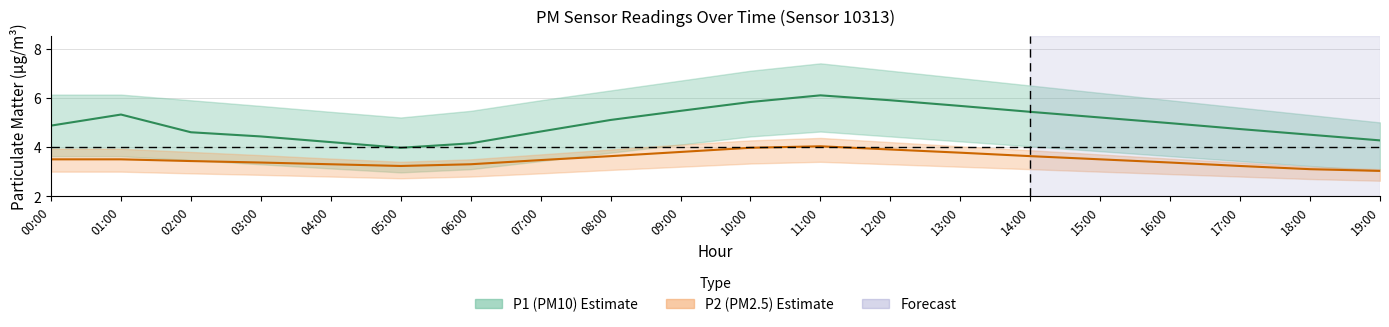

Reading right to left, what are all the values shown in this chart?

P1: 19:00=4.3	18:00=4.5	17:00=4.7	16:00=5.0	15:00=5.2	14:00=5.4	13:00=5.7	12:00=5.9	11:00=6.1	10:00=5.8	09:00=5.5	08:00=5.1	07:00=4.6	06:00=4.2	05:00=4.0	04:00=4.2	03:00=4.4	02:00=4.6	01:00=5.3	00:00=4.9
P2: 19:00=3.0	18:00=3.1	17:00=3.2	16:00=3.4	15:00=3.5	14:00=3.6	13:00=3.8	12:00=3.9	11:00=4.0	10:00=4.0	09:00=3.8	08:00=3.6	07:00=3.5	06:00=3.3	05:00=3.2	04:00=3.3	03:00=3.4	02:00=3.4	01:00=3.5	00:00=3.5
P1_upper: 19:00=5.0	18:00=5.3	17:00=5.6	16:00=5.9	15:00=6.2	14:00=6.5	13:00=6.8	12:00=7.1	11:00=7.4	10:00=7.1	09:00=6.7	08:00=6.3	07:00=5.9	06:00=5.5	05:00=5.2	04:00=5.4	03:00=5.7	02:00=5.9	01:00=6.1	00:00=6.1
P1_lower: 19:00=3.0	18:00=3.2	17:00=3.4	16:00=3.6	15:00=3.8	14:00=4.0	13:00=4.2	12:00=4.4	11:00=4.6	10:00=4.4	09:00=4.1	08:00=3.8	07:00=3.4	06:00=3.1	05:00=3.0	04:00=3.1	03:00=3.3	02:00=3.5	01:00=3.6	00:00=3.6
P2_upper: 19:00=3.1	18:00=3.2	17:00=3.4	16:00=3.5	15:00=3.7	14:00=3.9	13:00=4.0	12:00=4.2	11:00=4.4	10:00=4.3	09:00=4.1	08:00=3.9	07:00=3.7	06:00=3.5	05:00=3.4	04:00=3.5	03:00=3.7	02:00=3.8	01:00=3.9	00:00=3.9
P2_lower: 19:00=2.6	18:00=2.7	17:00=2.8	16:00=2.9	15:00=3.0	14:00=3.1	13:00=3.2	12:00=3.3	11:00=3.4	10:00=3.3	09:00=3.2	08:00=3.1	07:00=2.9	06:00=2.8	05:00=2.7	04:00=2.8	03:00=2.9	02:00=2.9	01:00=3.0	00:00=3.0